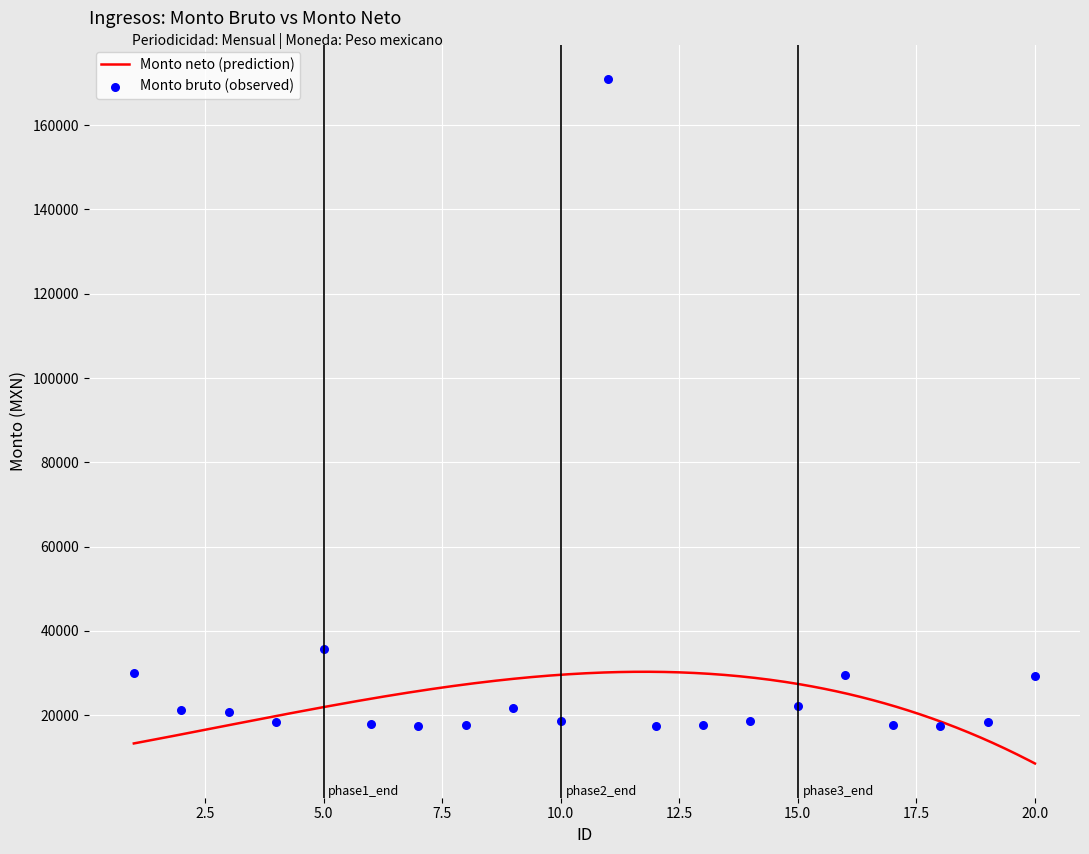

What is the ratio of the value at 1 to the value at 6?

1.7